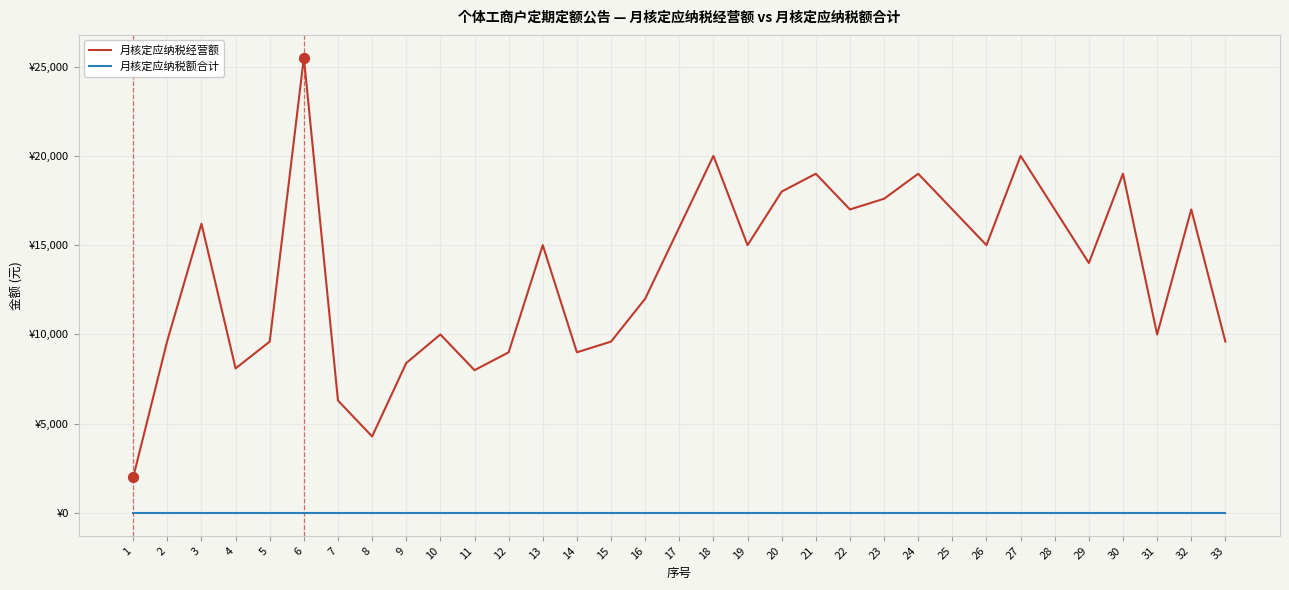

Which series has the largest total across all categories?

月核定应纳税经营额